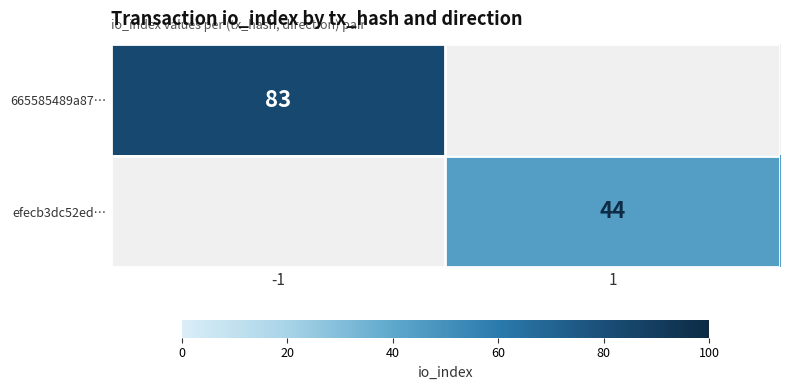

At how many categories does at least one series exceed 80?

1